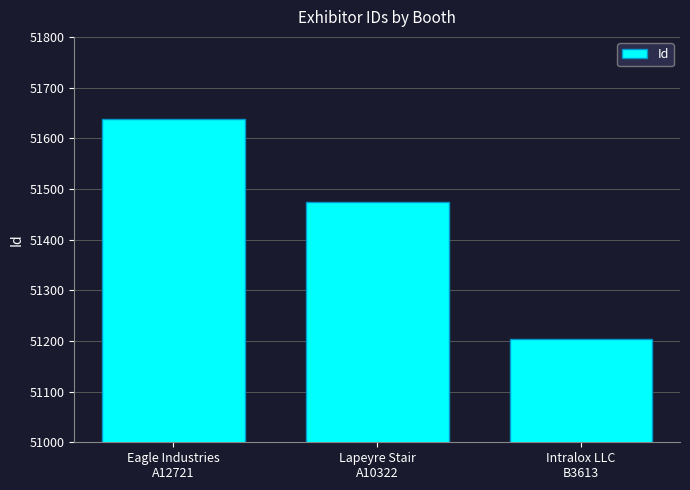

What is the maximum value shown in the chart?

51638